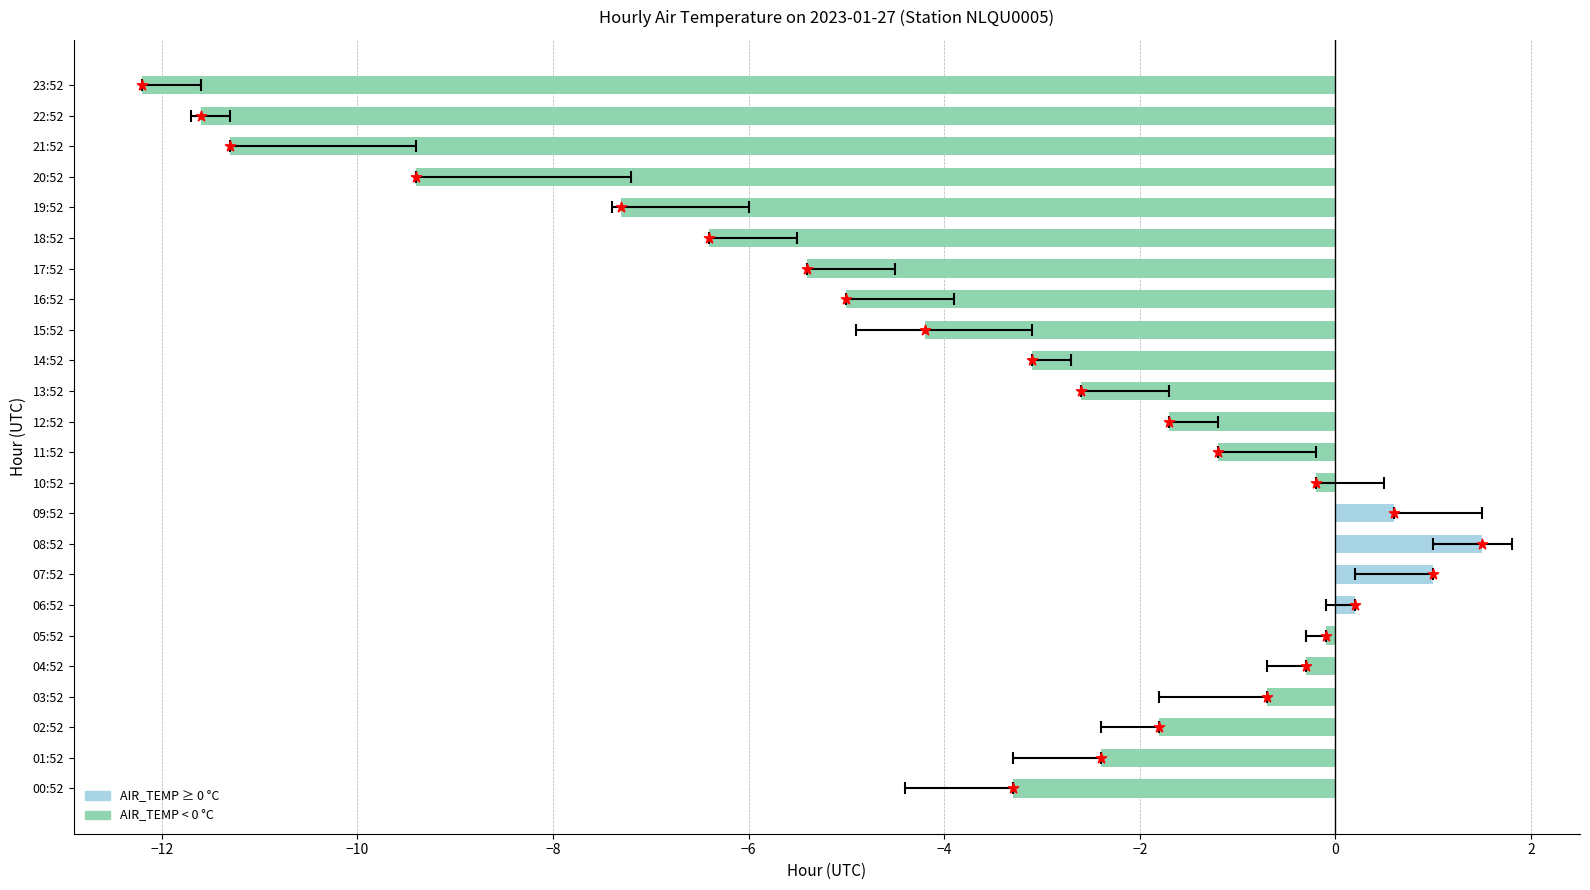

What is the change in value from 01:52 to 15:52?

-1.8